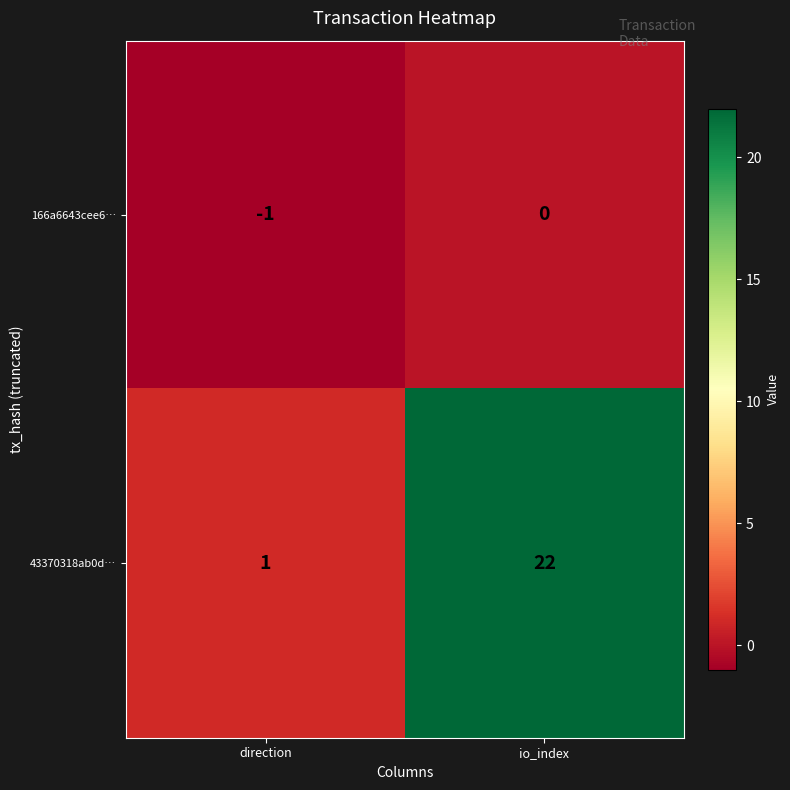

List the series in order of their overall mean, lowest first.

166a6643cee6…, 43370318ab0d…